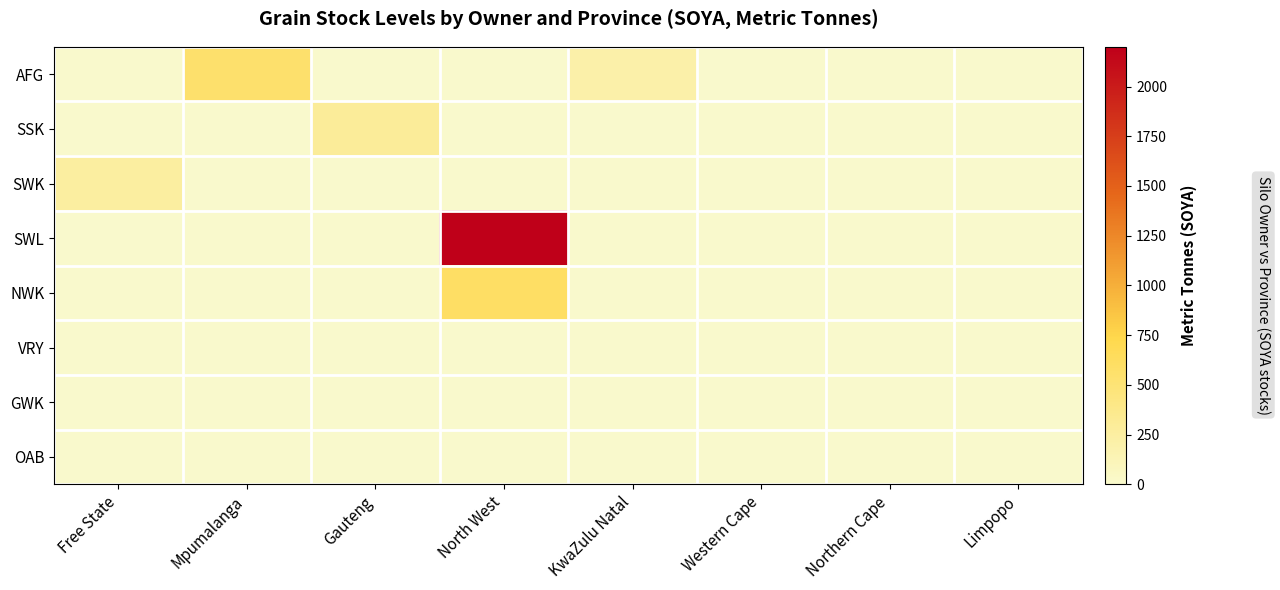

Reading left to right, extract all data points from this chart.

AFG: Free State=0	Mpumalanga=550	Gauteng=0	North West=0	KwaZulu Natal=200	Western Cape=0	Northern Cape=0	Limpopo=0
SSK: Free State=0	Mpumalanga=0	Gauteng=300	North West=0	KwaZulu Natal=0	Western Cape=0	Northern Cape=0	Limpopo=0
SWK: Free State=250	Mpumalanga=0	Gauteng=0	North West=0	KwaZulu Natal=0	Western Cape=0	Northern Cape=0	Limpopo=0
SWL: Free State=0	Mpumalanga=0	Gauteng=0	North West=2200	KwaZulu Natal=0	Western Cape=0	Northern Cape=0	Limpopo=0
NWK: Free State=0	Mpumalanga=0	Gauteng=0	North West=600	KwaZulu Natal=0	Western Cape=0	Northern Cape=0	Limpopo=0
VRY: Free State=0	Mpumalanga=0	Gauteng=0	North West=0	KwaZulu Natal=0	Western Cape=0	Northern Cape=0	Limpopo=0
GWK: Free State=0	Mpumalanga=0	Gauteng=0	North West=0	KwaZulu Natal=0	Western Cape=0	Northern Cape=0	Limpopo=0
OAB: Free State=0	Mpumalanga=0	Gauteng=0	North West=0	KwaZulu Natal=0	Western Cape=0	Northern Cape=0	Limpopo=0